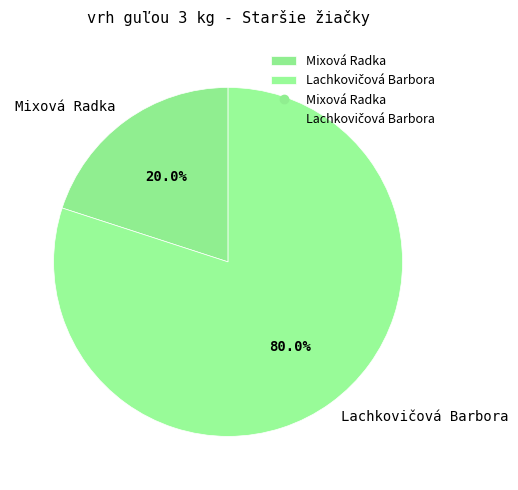

What is the smallest slice in the pie chart?

Mixová Radka